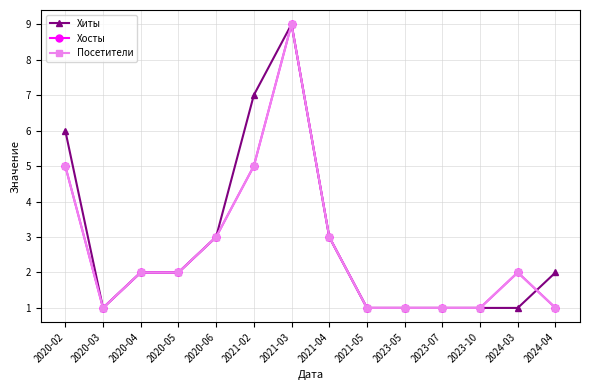

What value does the Посетители series have at 2021-03?

9